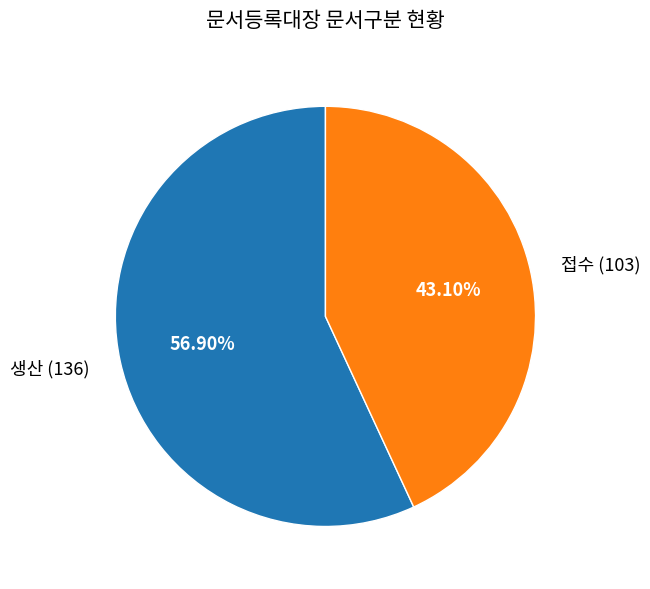

Combined, what portion of the pie is 접수 and 생산?

100.0%